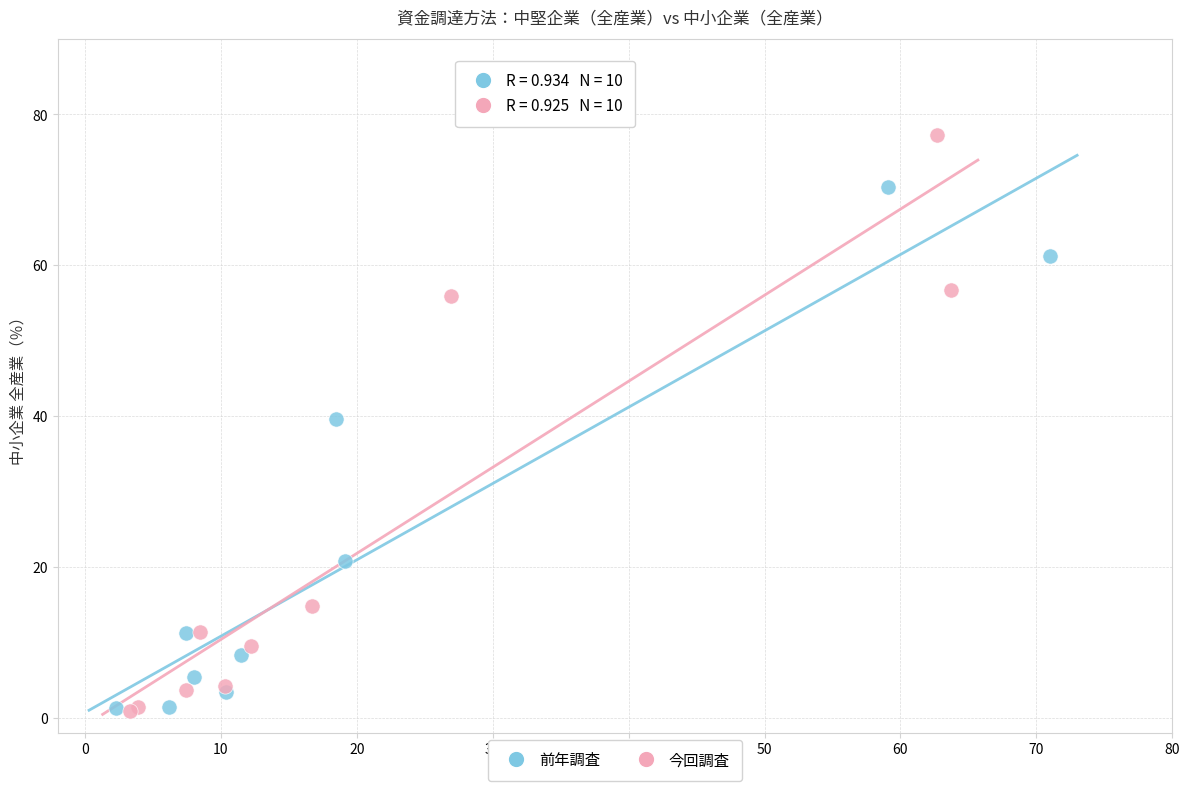

Which series has the widest spread of Y values?

今回調査